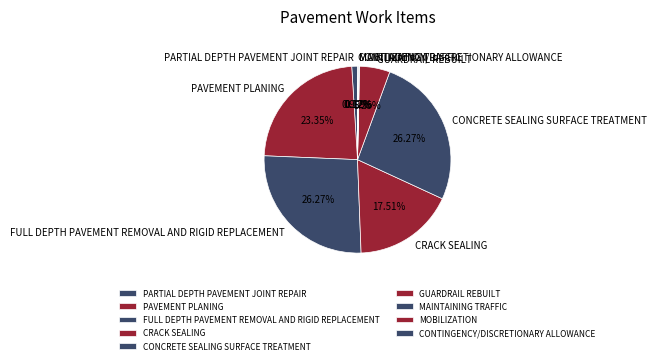

Is there a majority slice in this chart?

No